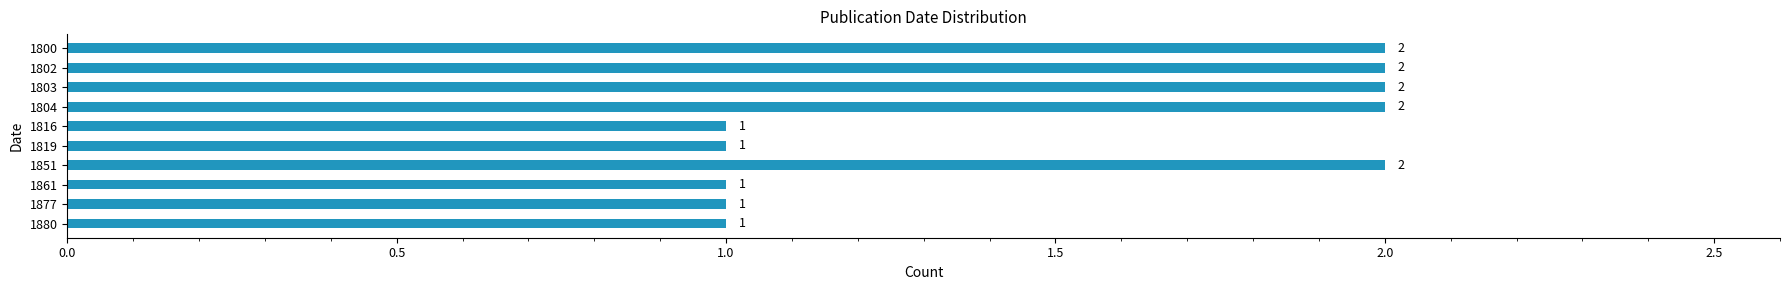

What is the average value?

2